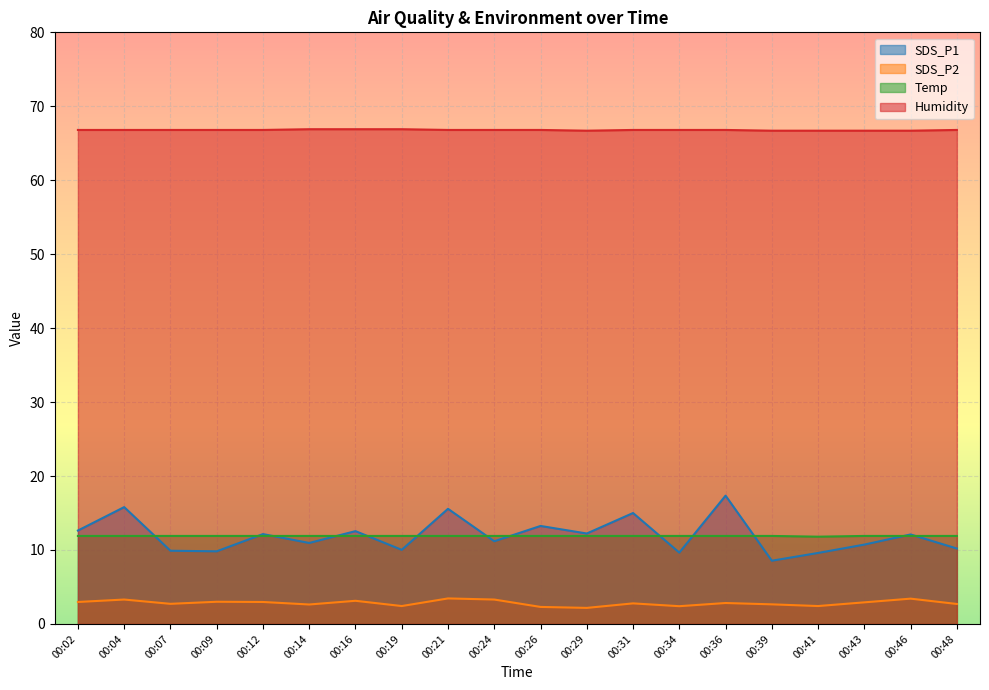

What are all the series names shown in the legend?

SDS_P1, SDS_P2, Temp, Humidity